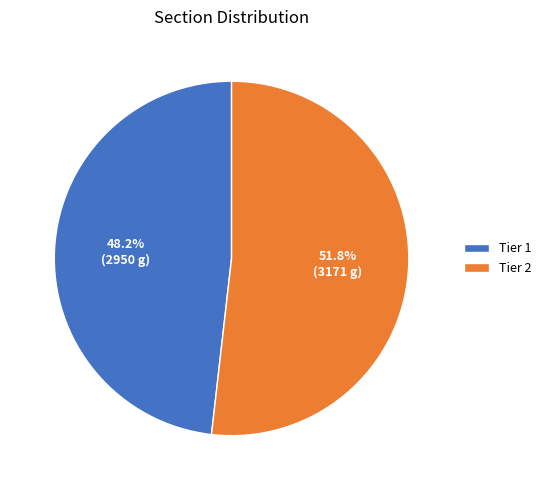

Which category accounts for the majority?

Tier 2